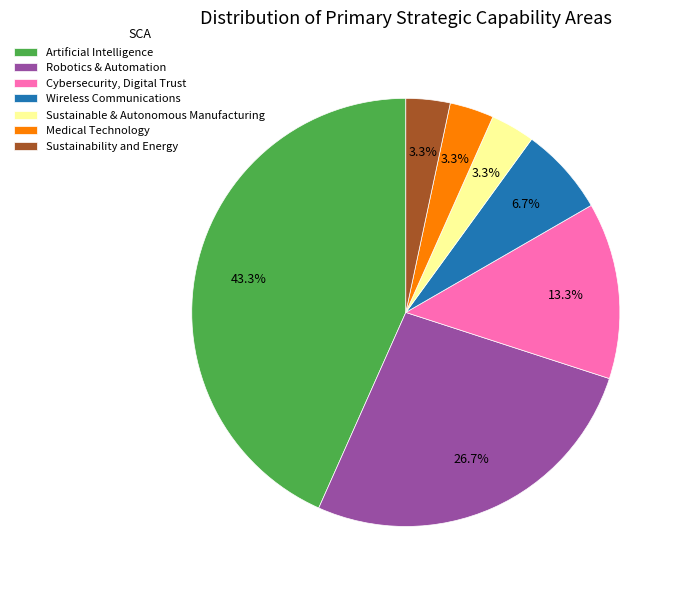

True or false: Artificial Intelligence accounts for 52% of the total.

False